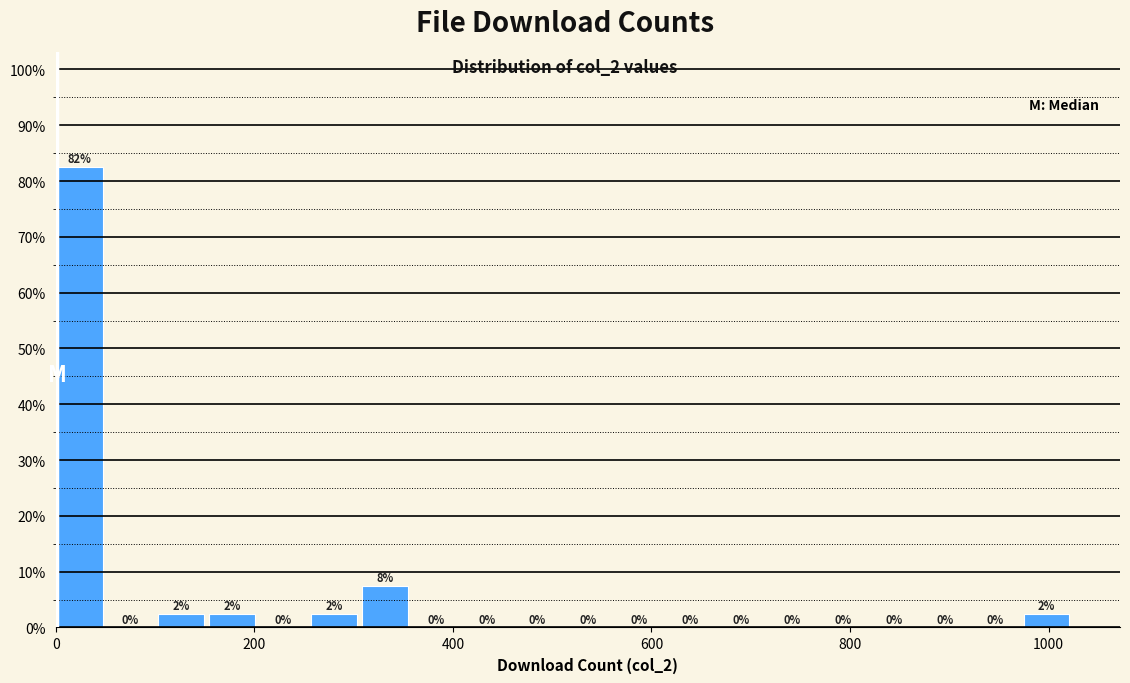

Read against the x-axis, roughly where is the centre of the tallest bar?

20